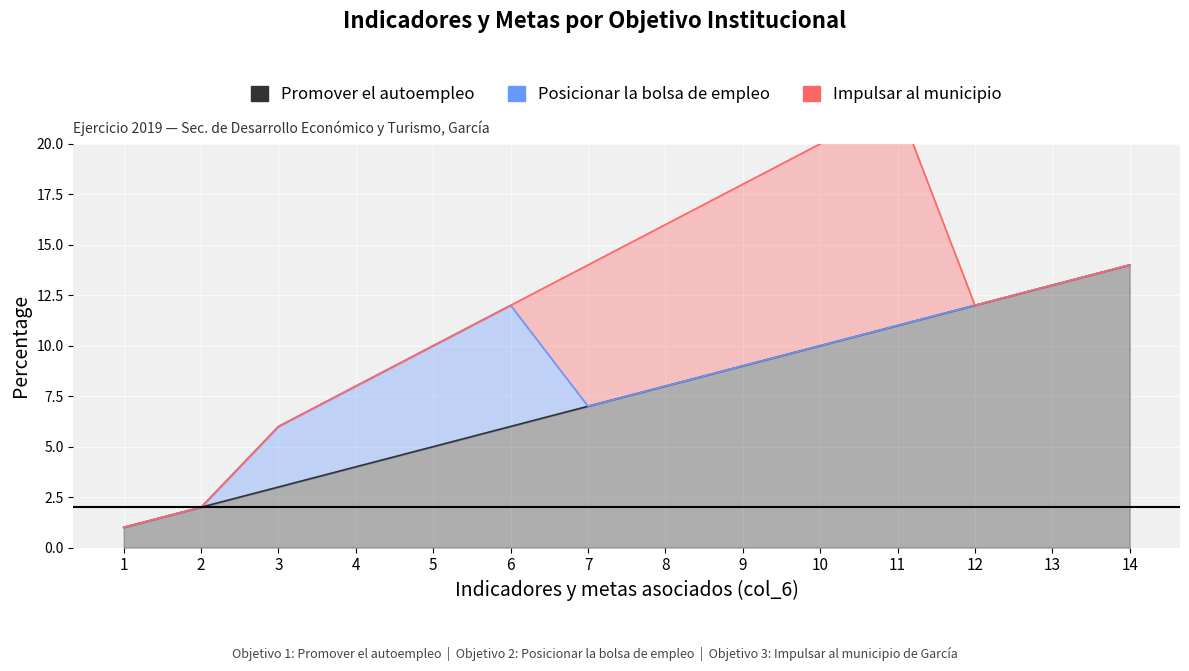

How many interior local peaks does the Impulsar al municipio series have?

1